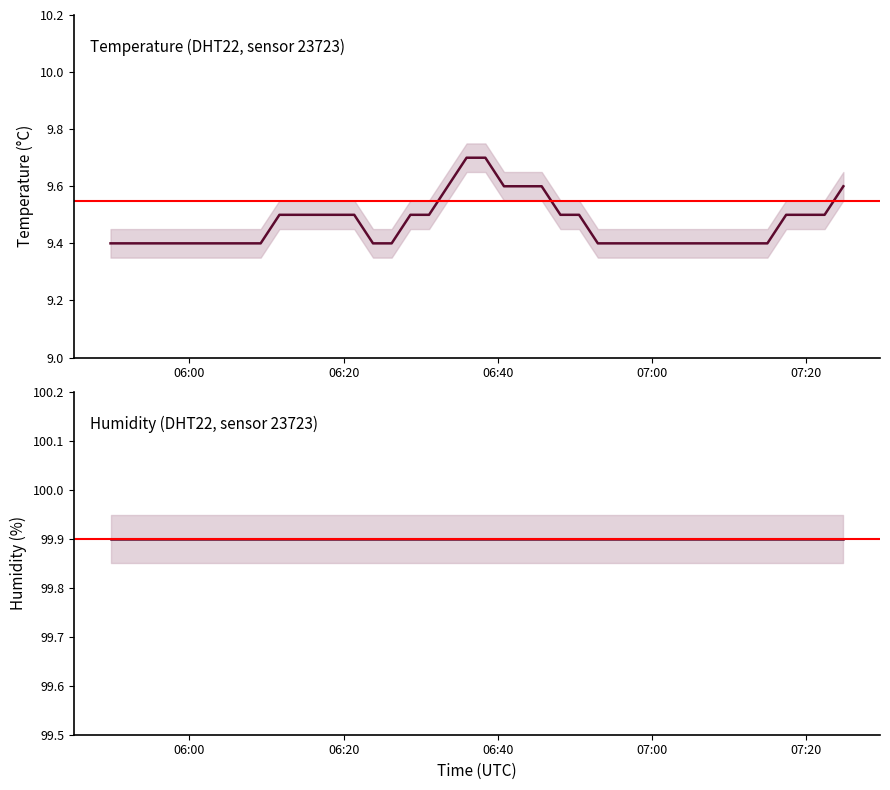

Where is the data nearest to the value 9?

2023-04-09T05:49:47